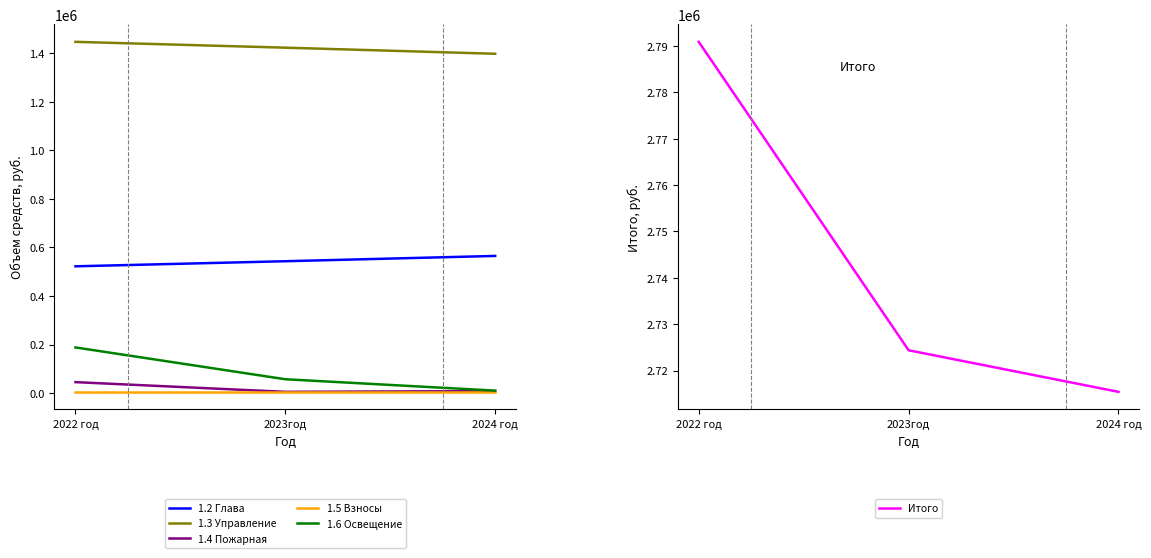

Which label corresponds to the largest value in the chart?

2022 год